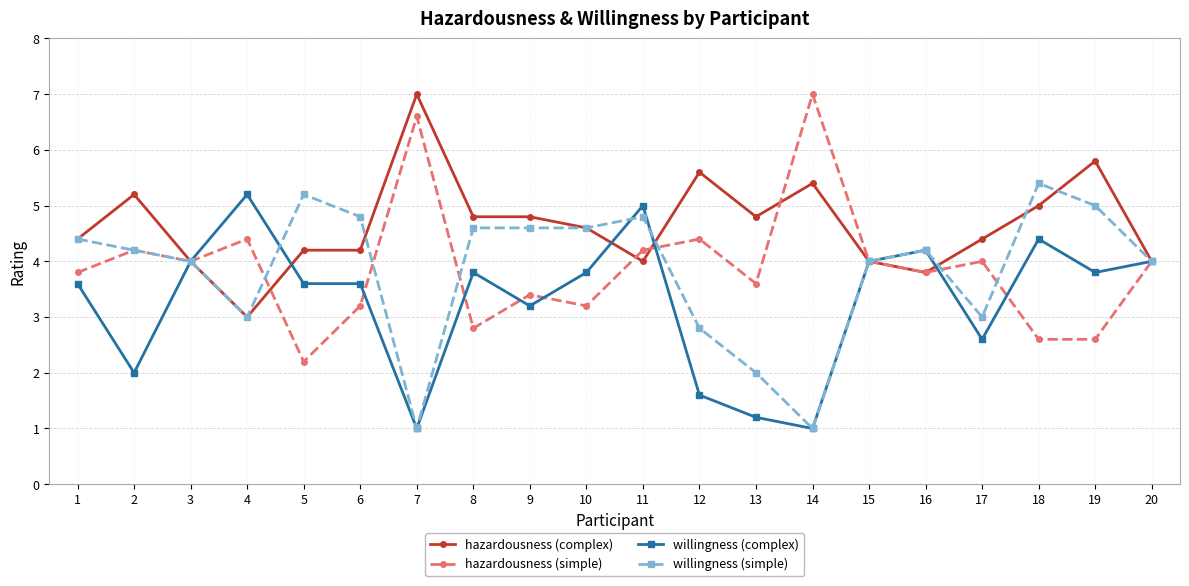

Which series has the largest range (max minus min)?

hazardousness (simple)